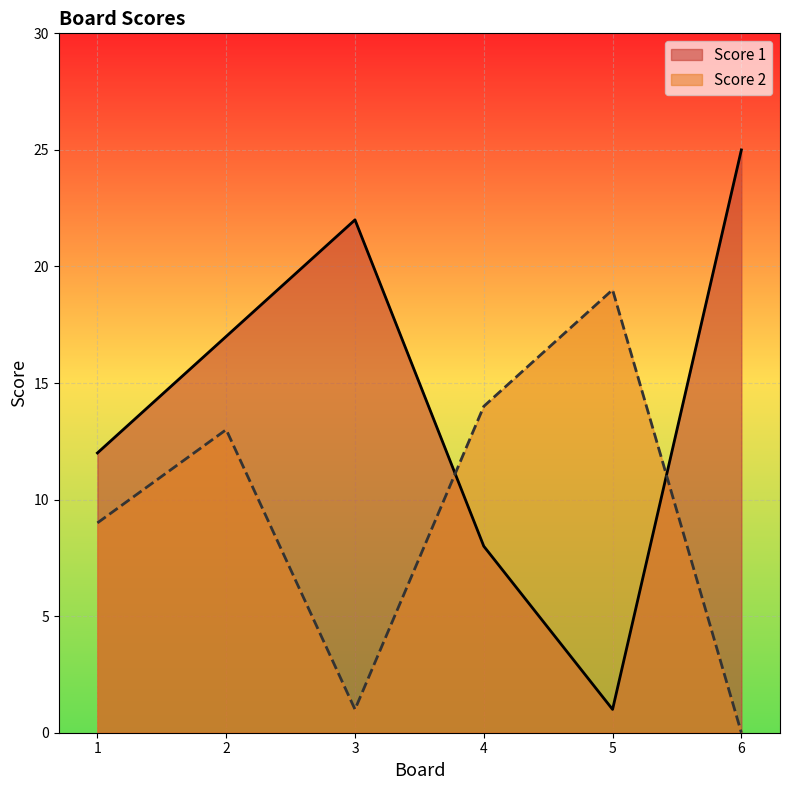

At which label does Score 1 first exceed 17?

3